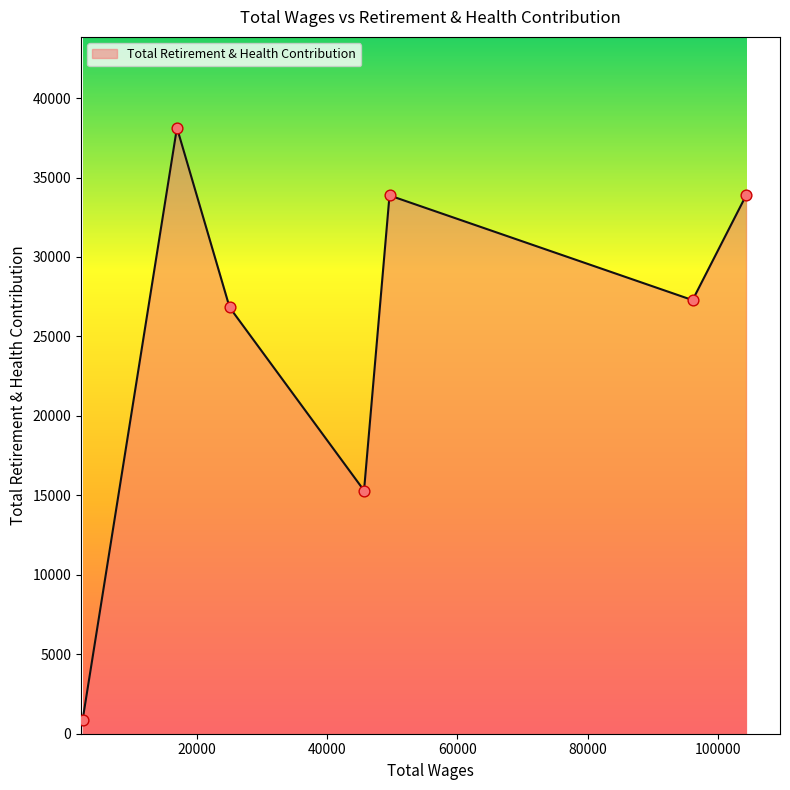

What is the difference between the second highest and minimum values?

33027